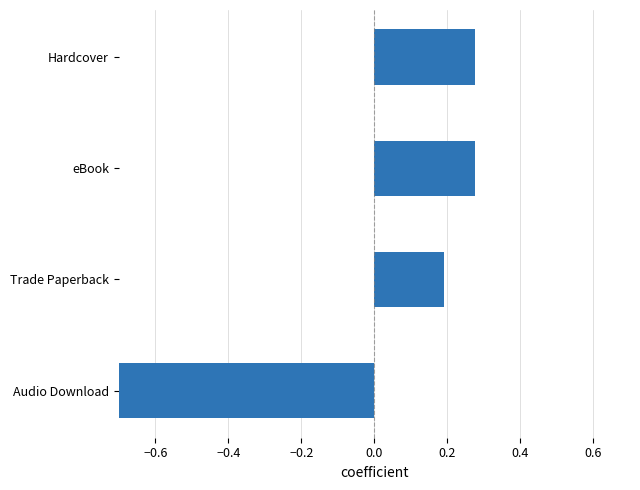

How many data points are above 0?

3